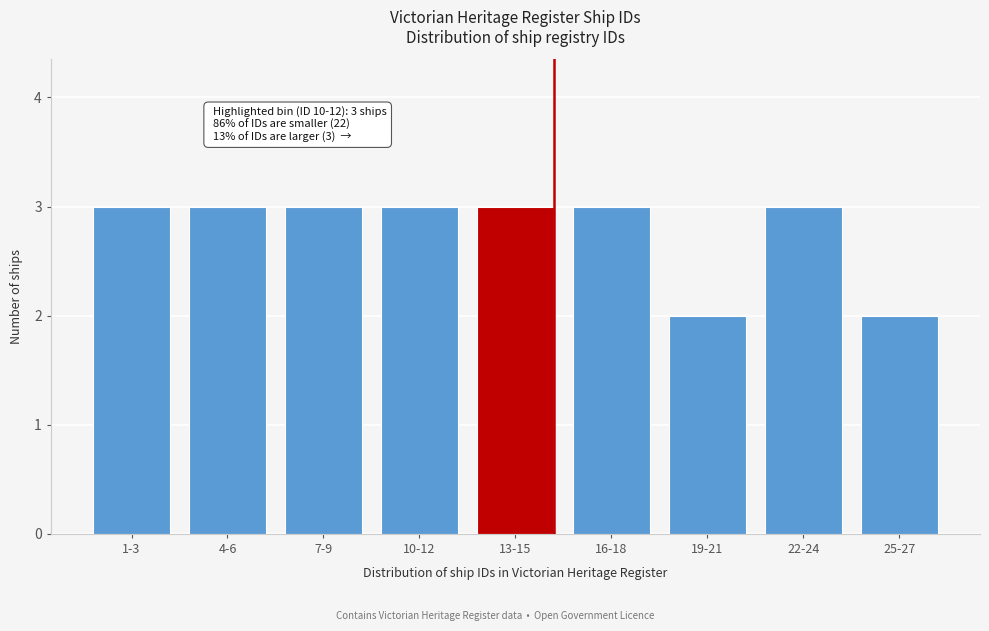

Reading left to right, transcribe all the data shown in this chart.

1-3=3	4-6=3	7-9=3	10-12=3	13-15=3	16-18=3	19-21=2	22-24=3	25-27=2